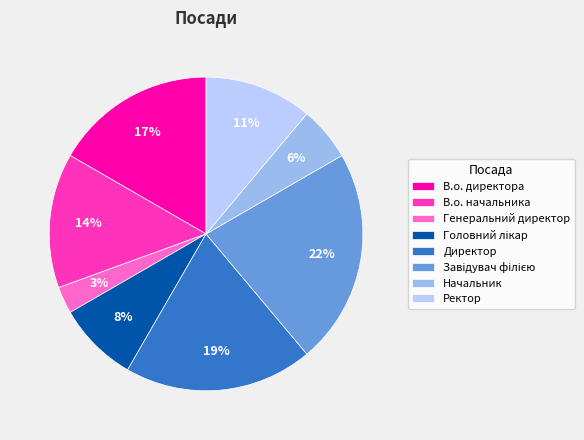

Count the number of slices in the pie.

8